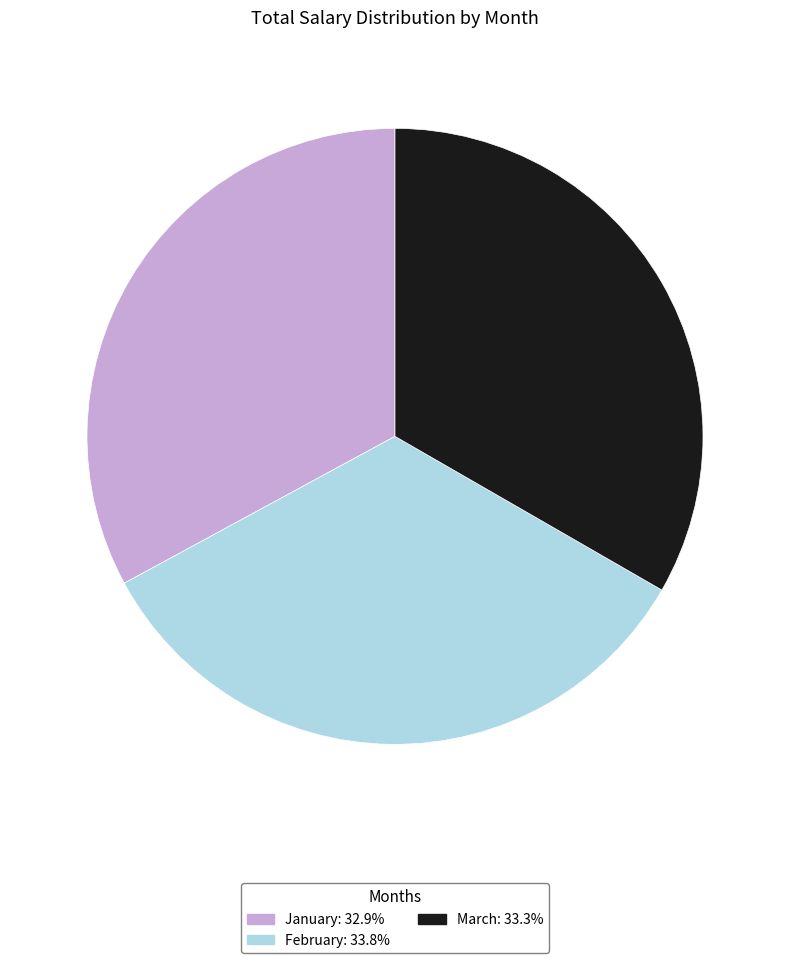

Combined, do March and February account for over 50%?

Yes